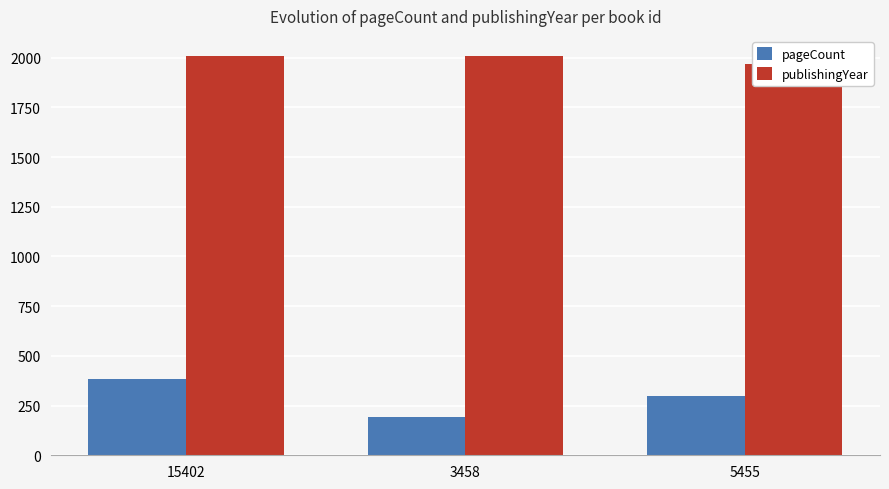

Rank the series by their average value, from highest to lowest.

publishingYear, pageCount